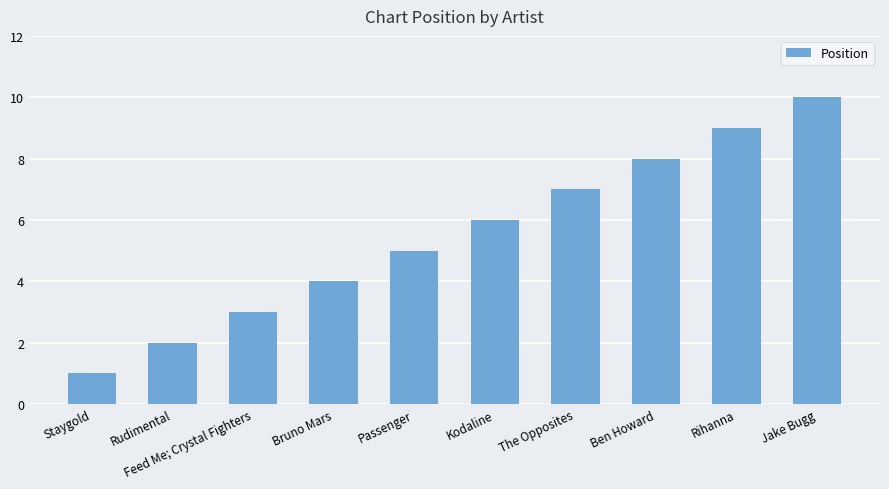

Reading right to left, list all the values displayed in this chart.

10	9	8	7	6	5	4	3	2	1